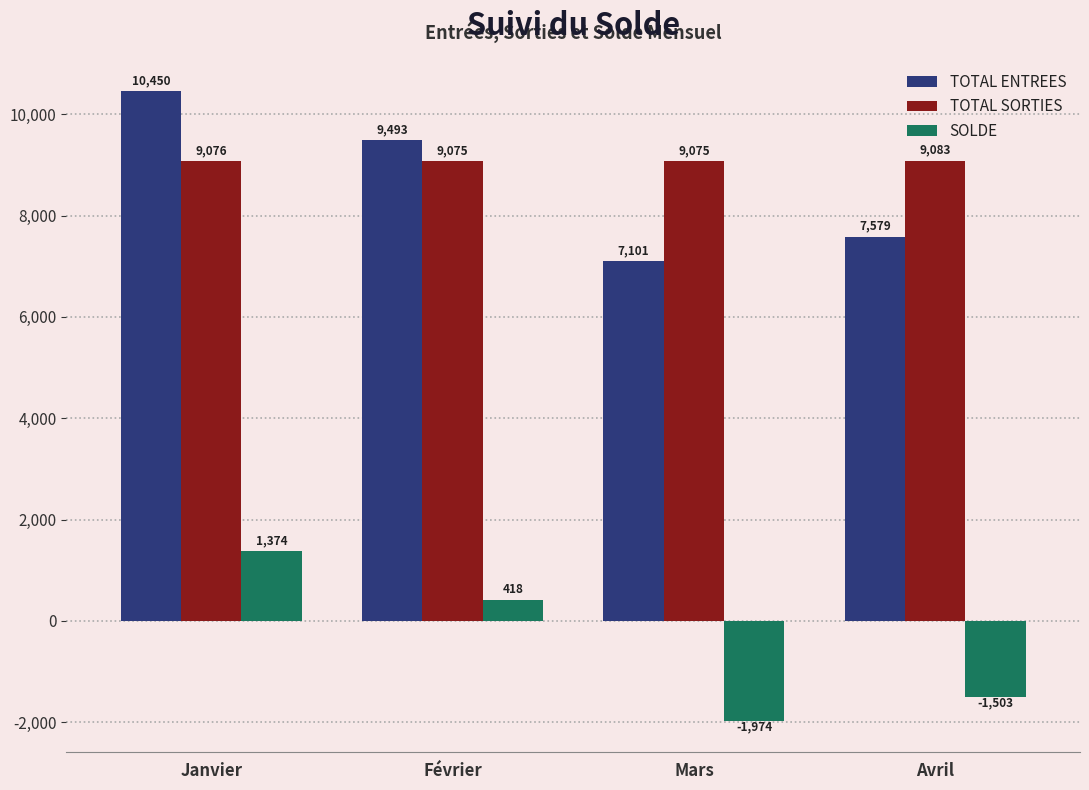

What is the minimum value for TOTAL ENTREES?

7101.0